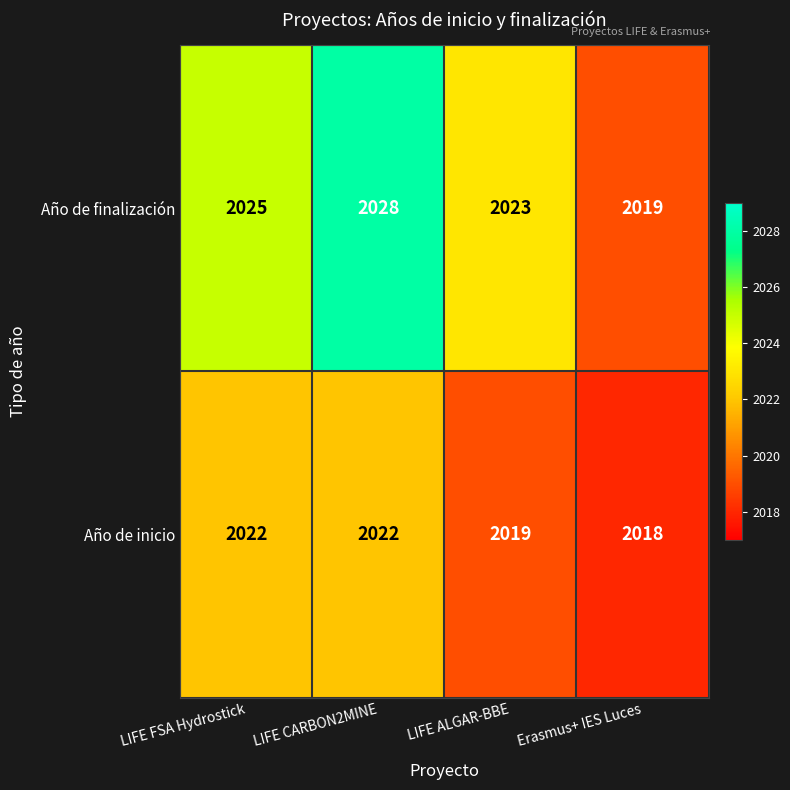

Which series has the largest total across all categories?

Año de finalización